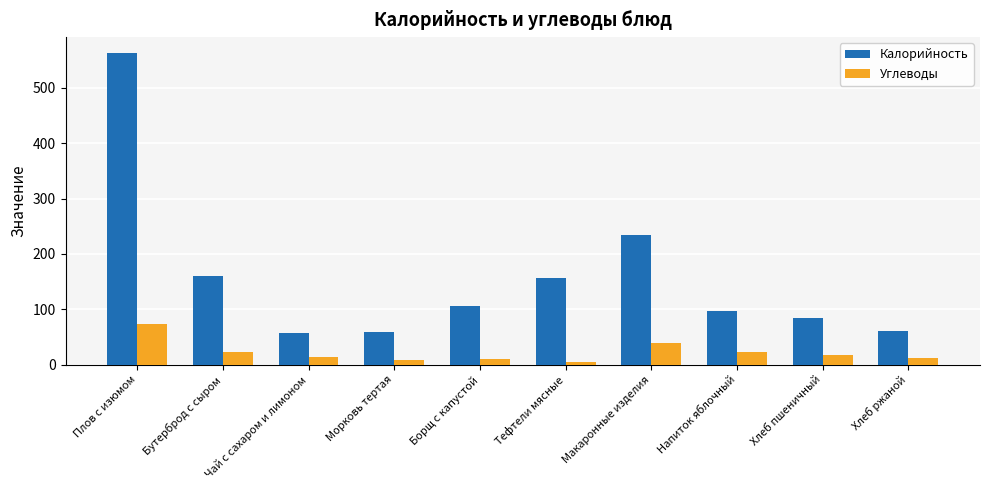

At Плов с изюмом, list the series in order from largest to smallest.

Калорийность, Углеводы